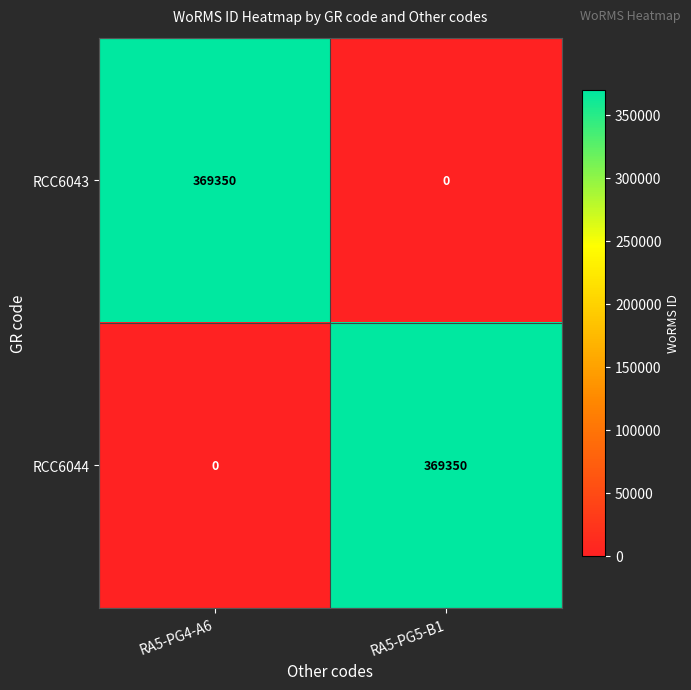

What is the sum of the RCC6044 values at RA5-PG4-A6 and RA5-PG5-B1?

369350